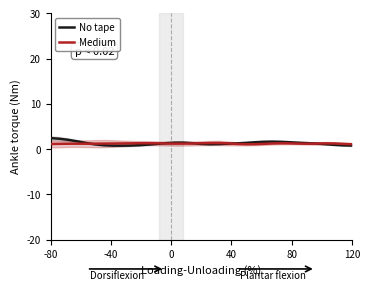

Where does the No tape series first go above 1?

-80